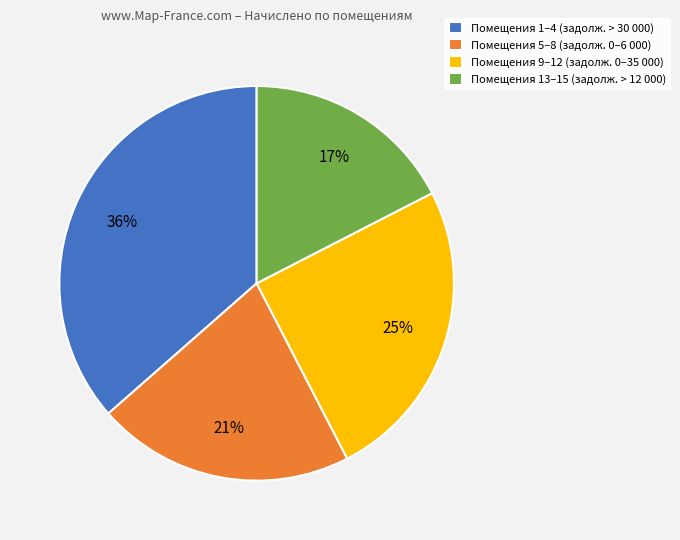

Which has a higher value, Помещения 5–8 (задолж. 0–6 000) or Помещения 9–12 (задолж. 0–35 000)?

Помещения 9–12 (задолж. 0–35 000)